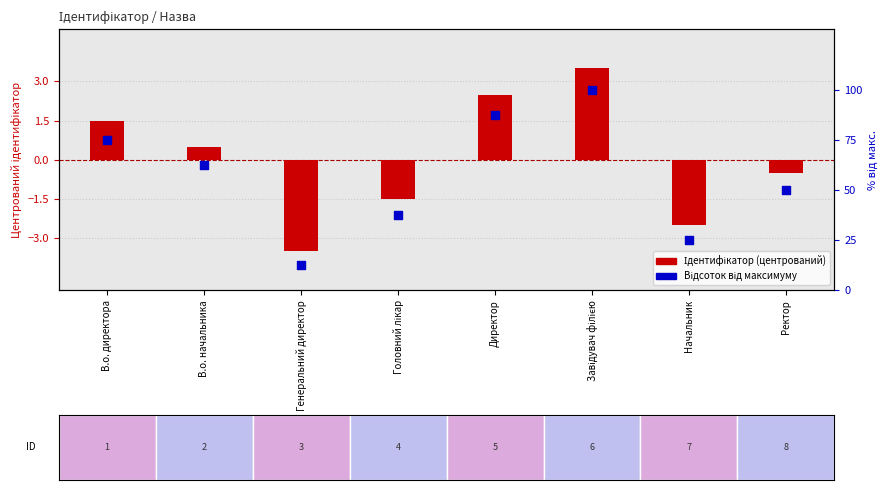

Which series has the largest Y range (max minus min)?

Відсоток від максимуму